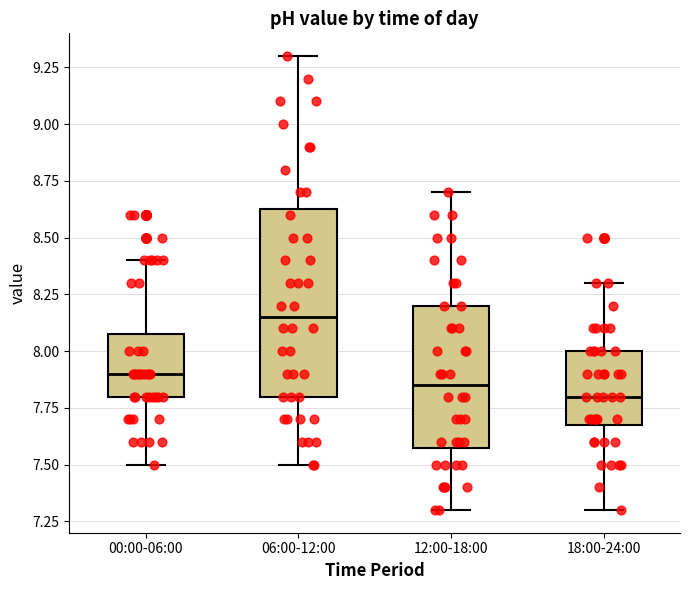

Which box has the highest median line?

06:00-12:00